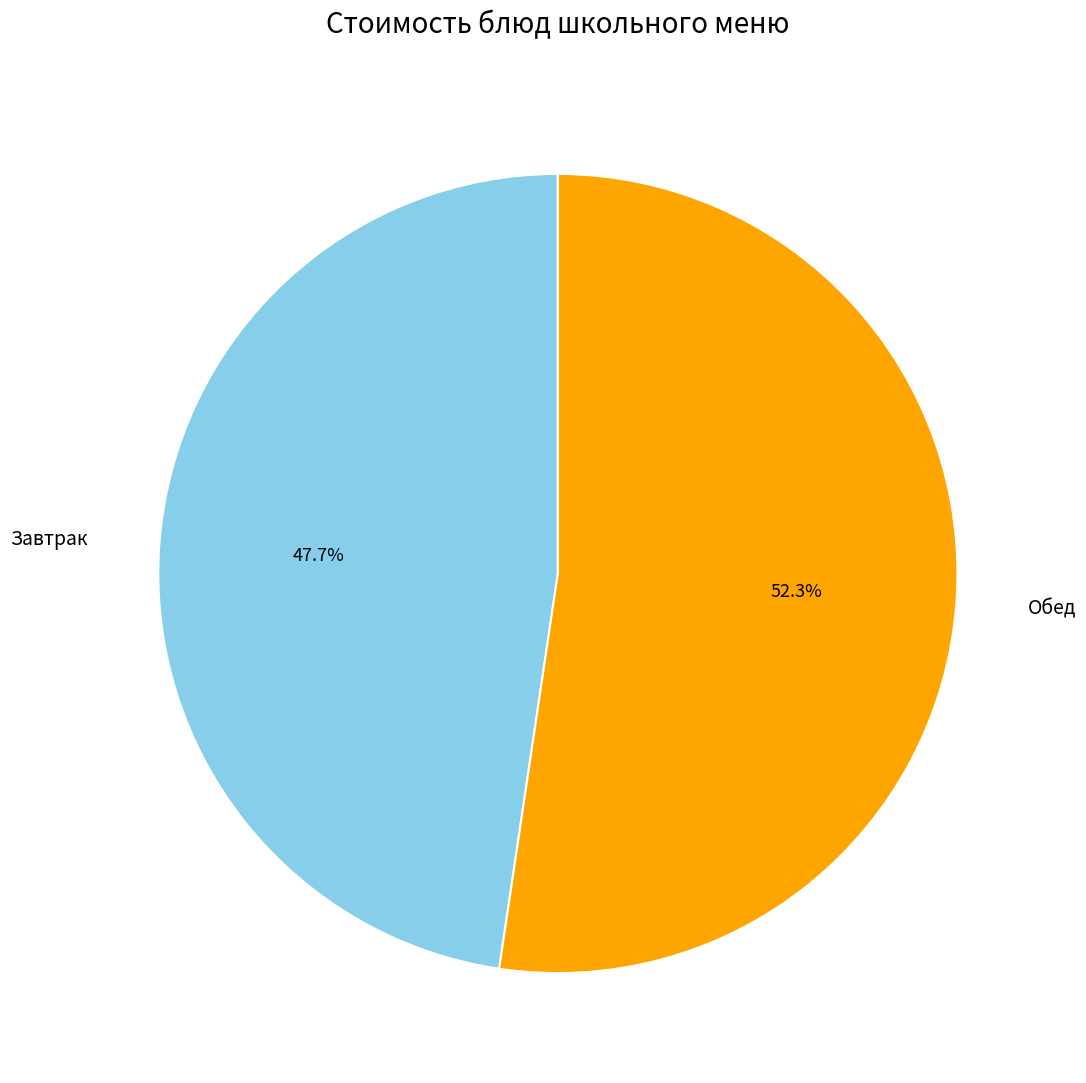

Is there any slice that represents more than half of the pie?

Yes